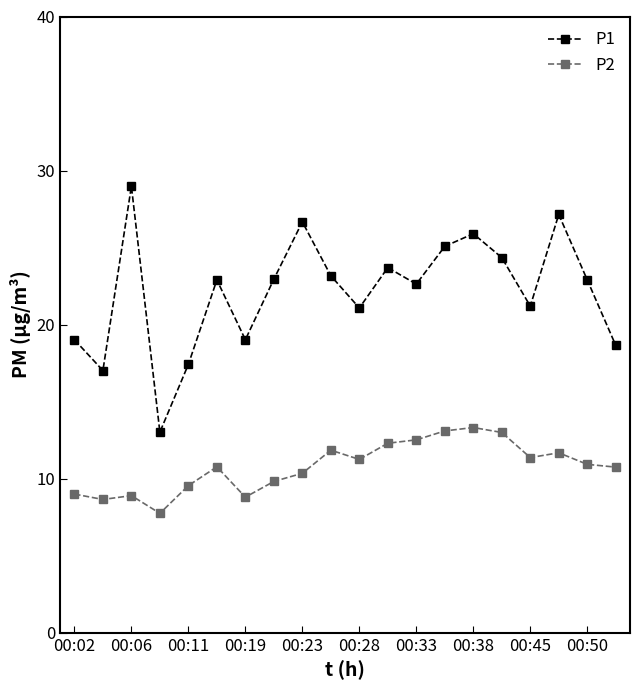

True or false: P2 and P1 intersect in this chart.

False